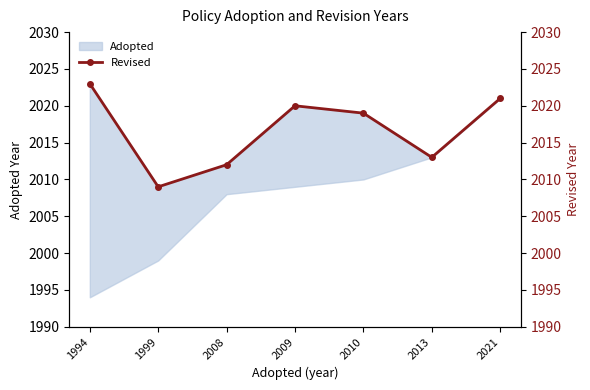

At which label is the value closest to 2016?

2010